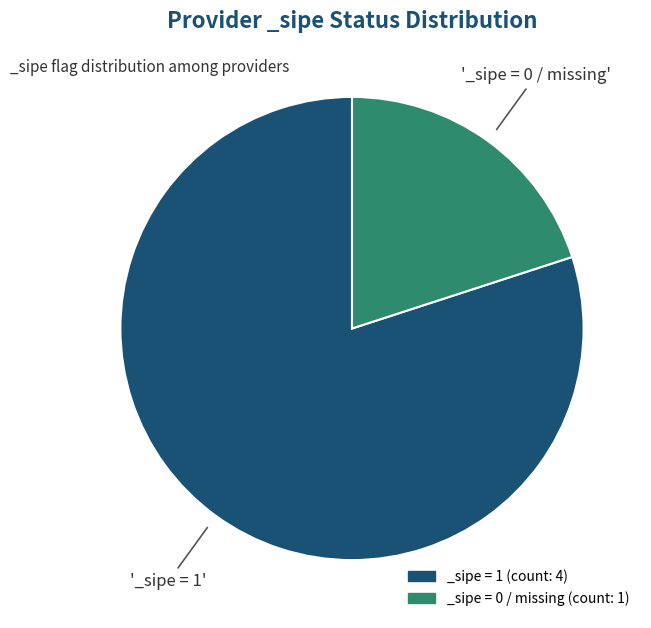

Is it true that _sipe = 0 / missing (count: 1) is 10% of the pie?

False